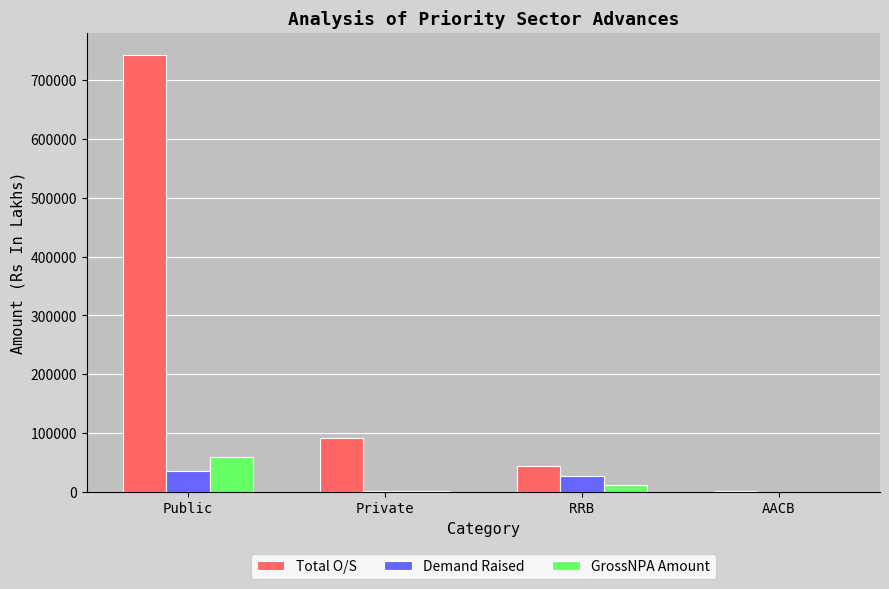

What is the average value of the Total O/S series?

220408.3